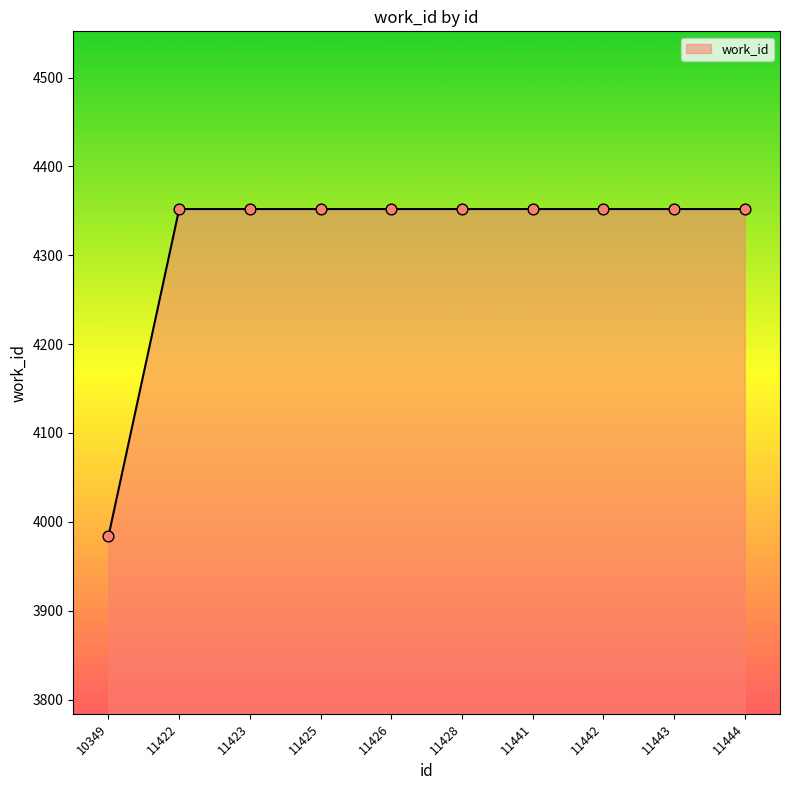

Approximately how many times larger is the value at 11428 compared to 11422?

1.0